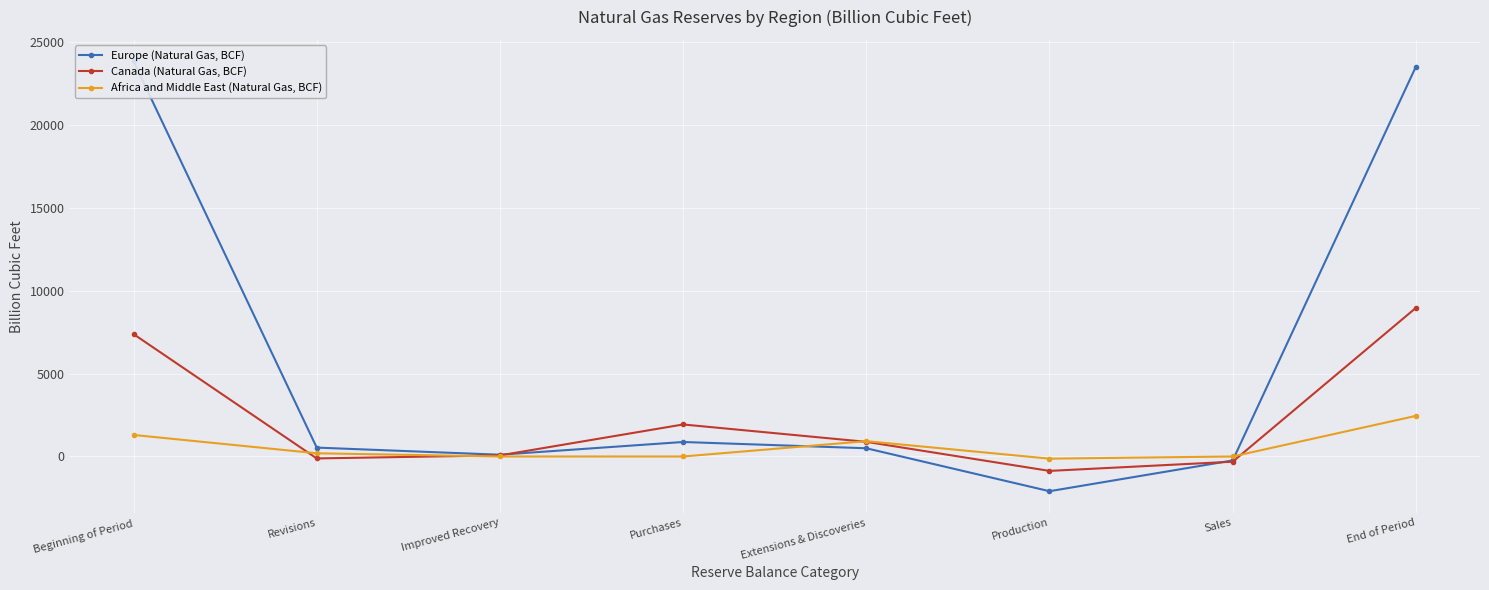

List the series in order of their peak value, highest first.

Europe (Natural Gas, BCF), Canada (Natural Gas, BCF), Africa and Middle East (Natural Gas, BCF)